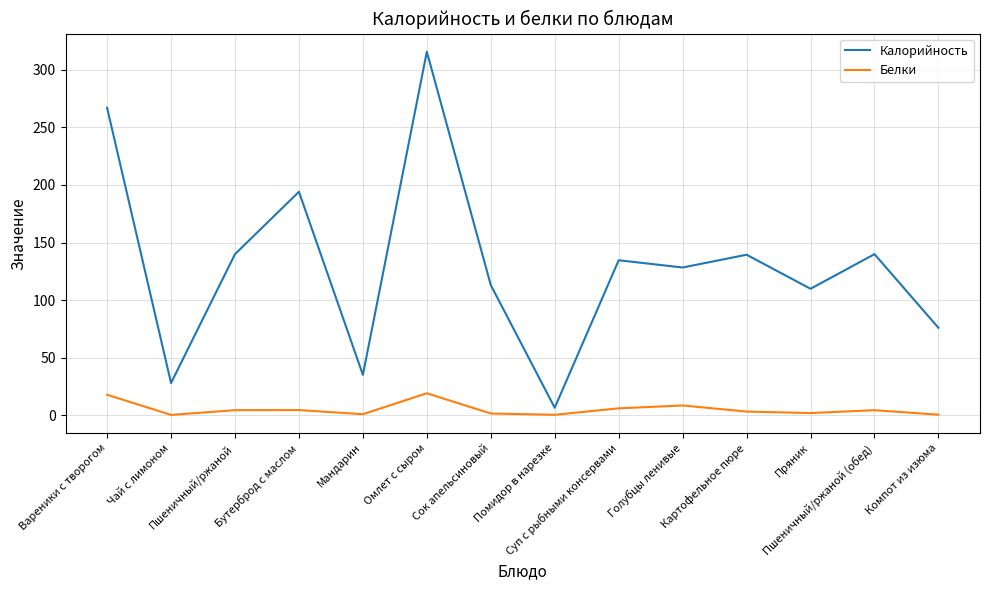

What is the difference between the highest and lowest values at Пшеничный/ржаной (обед)?

135.6